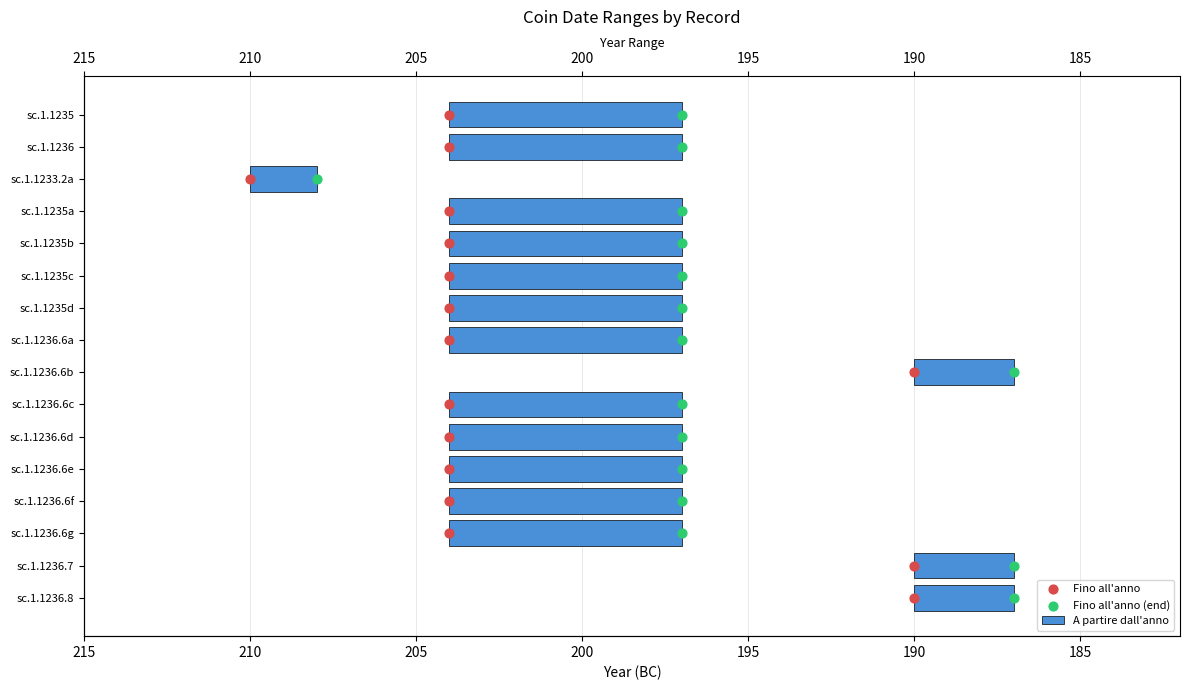

What are all the series names shown in the legend?

A partire dall'anno, Fino all'anno, Fino all'anno (end)